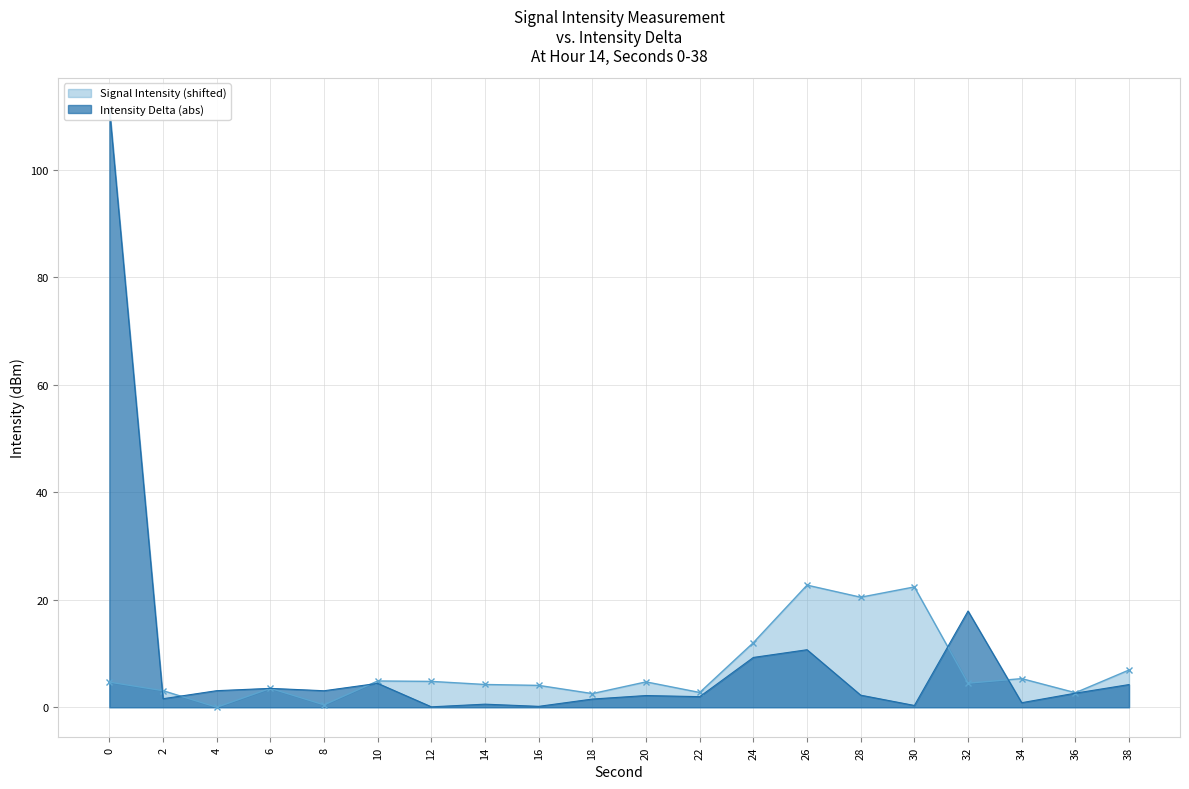

Which category has the lowest value in the Signal Intensity (shifted) series?

4